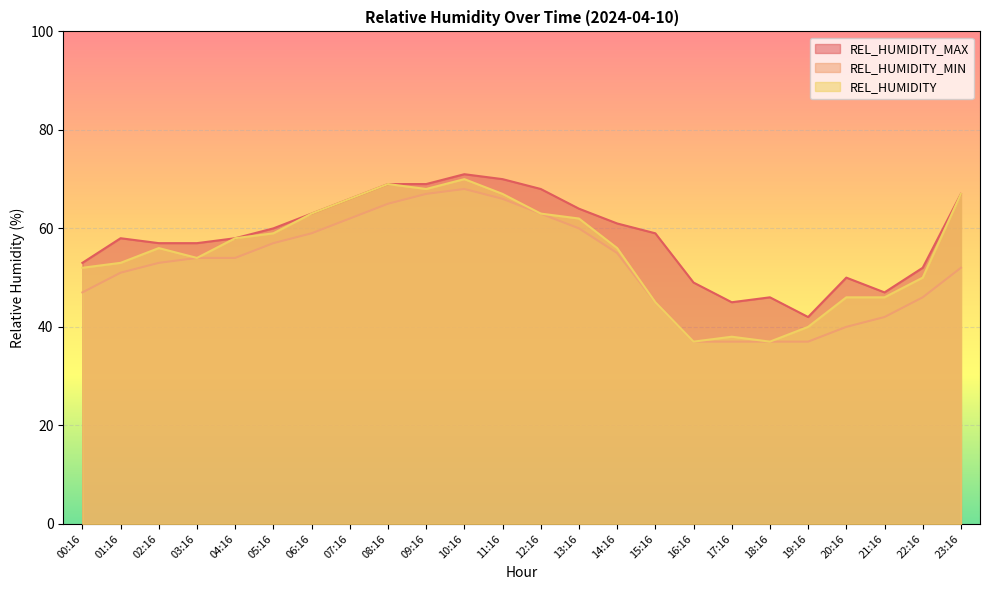

Reading left to right, list all the values displayed in this chart.

REL_HUMIDITY_MAX: 53	58	57	57	58	60	63	66	69	69	71	70	68	64	61	59	49	45	46	42	50	47	52	67
REL_HUMIDITY_MIN: 47	51	53	54	54	57	59	62	65	67	68	66	63	60	55	45	37	37	37	37	40	42	46	52
REL_HUMIDITY: 52	53	56	54	58	59	63	66	69	68	70	67	63	62	56	45	37	38	37	40	46	46	50	67